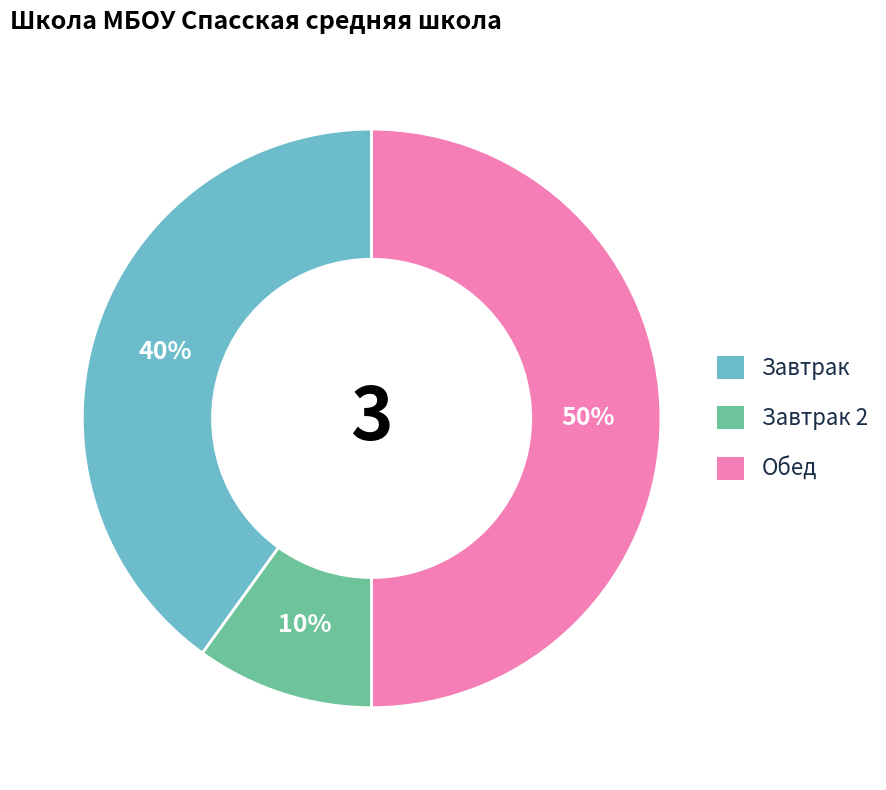

To the nearest percent, what percentage of the pie is Завтрак 2?

10%